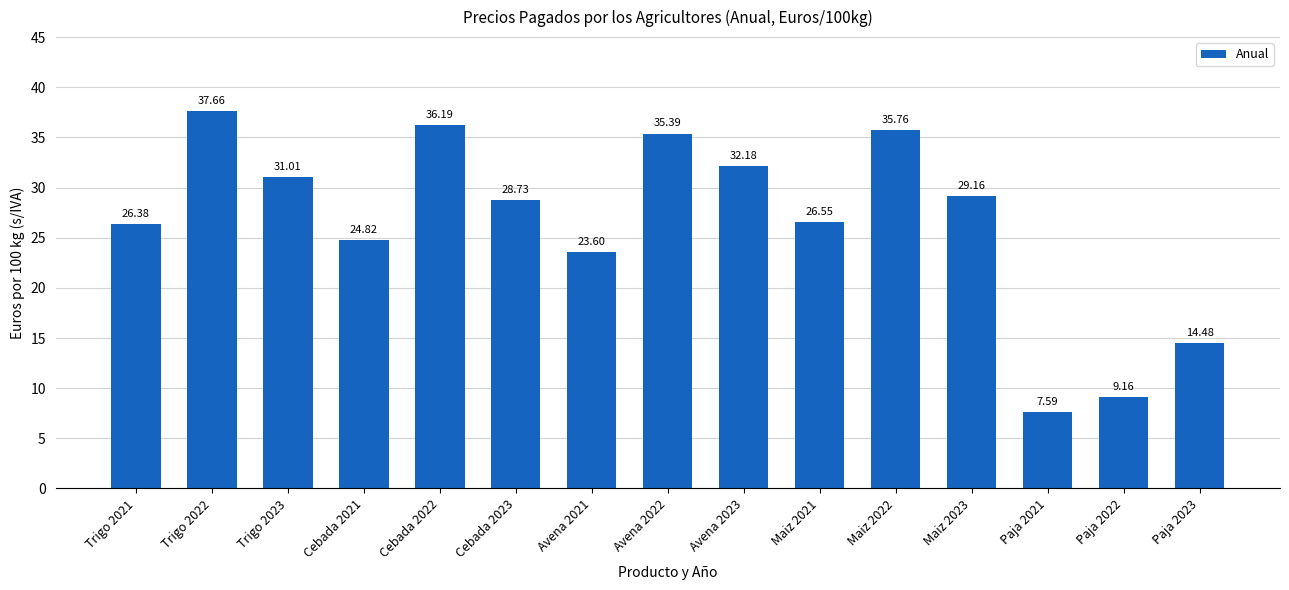

How many distinct data groups are displayed?

1